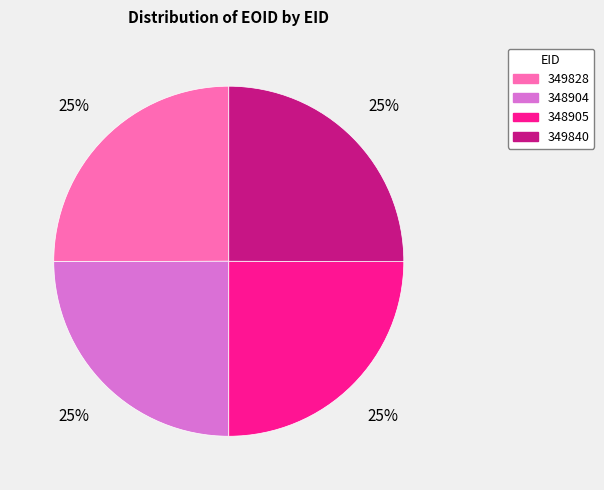

Count the number of slices in the pie.

4